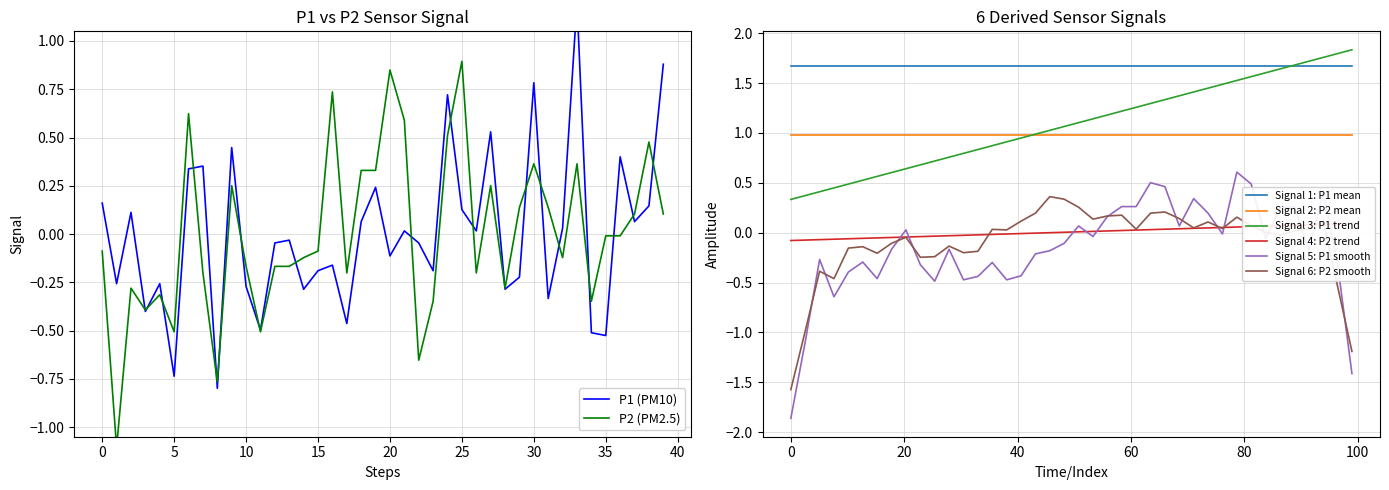

What is the difference between the second highest and minimum values in the P2 series?

2.0